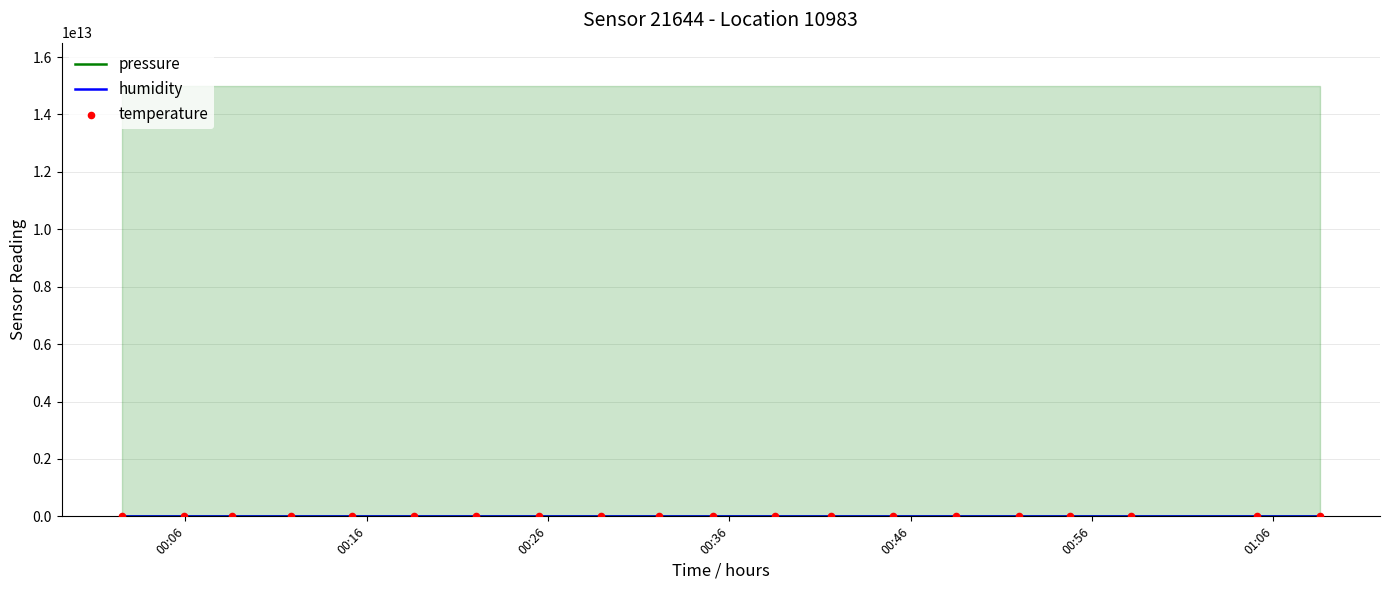

What are all the series names shown in the legend?

pressure, humidity, temperature